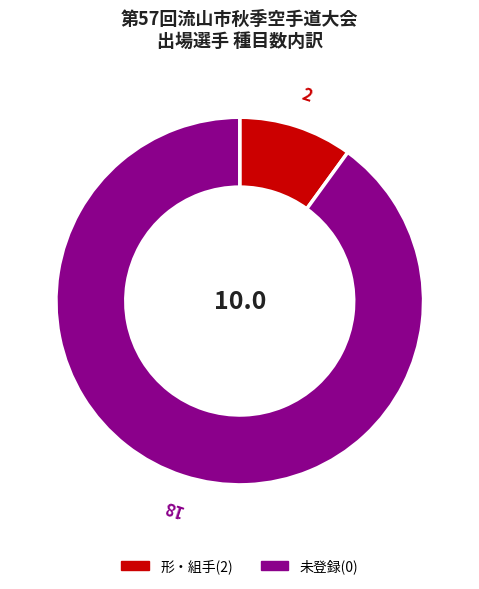

Is there a majority slice in this chart?

Yes